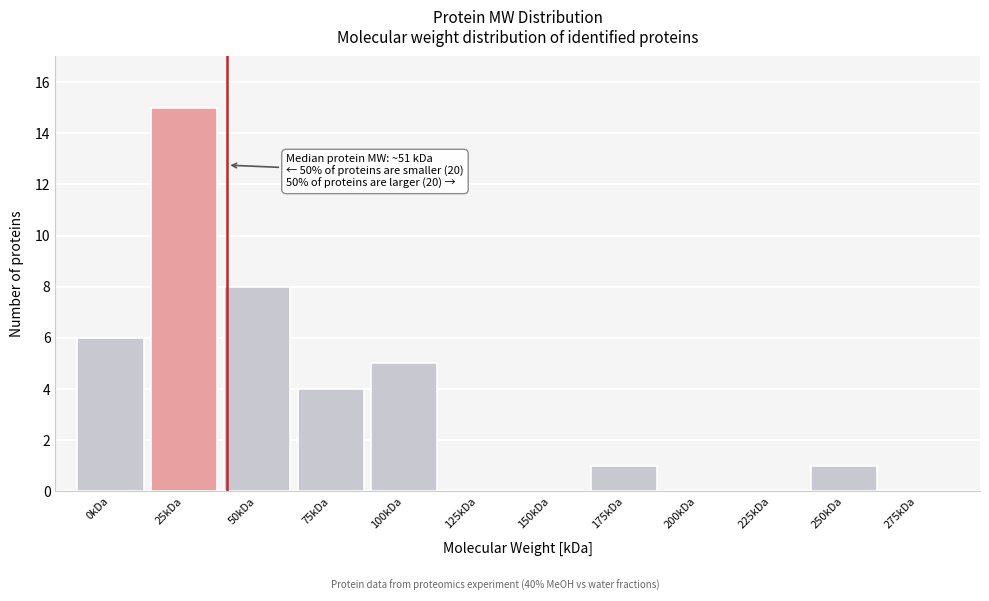

Reading right to left, extract all data points from this chart.

275kDa=0	250kDa=1	225kDa=0	200kDa=0	175kDa=1	150kDa=0	125kDa=0	100kDa=5	75kDa=4	50kDa=8	25kDa=15	0kDa=6